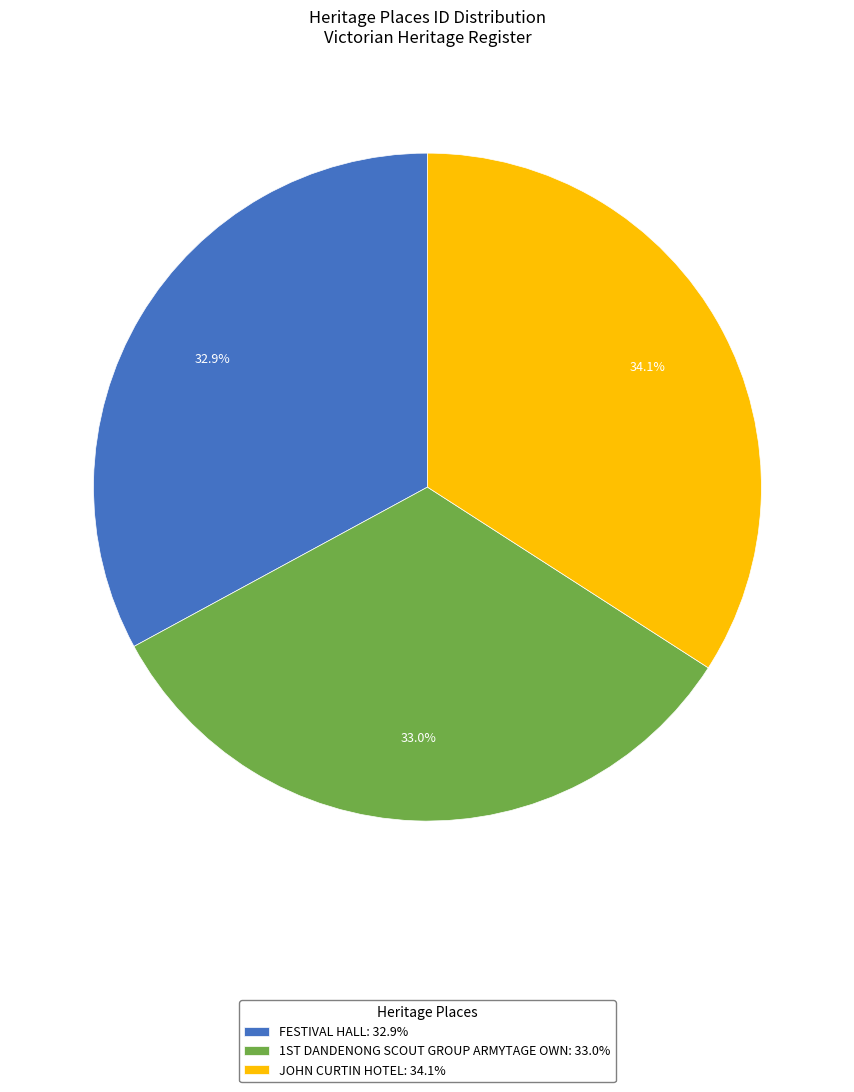

What percentage do FESTIVAL HALL: 32.9% and JOHN CURTIN HOTEL: 34.1% together represent?

67.0%